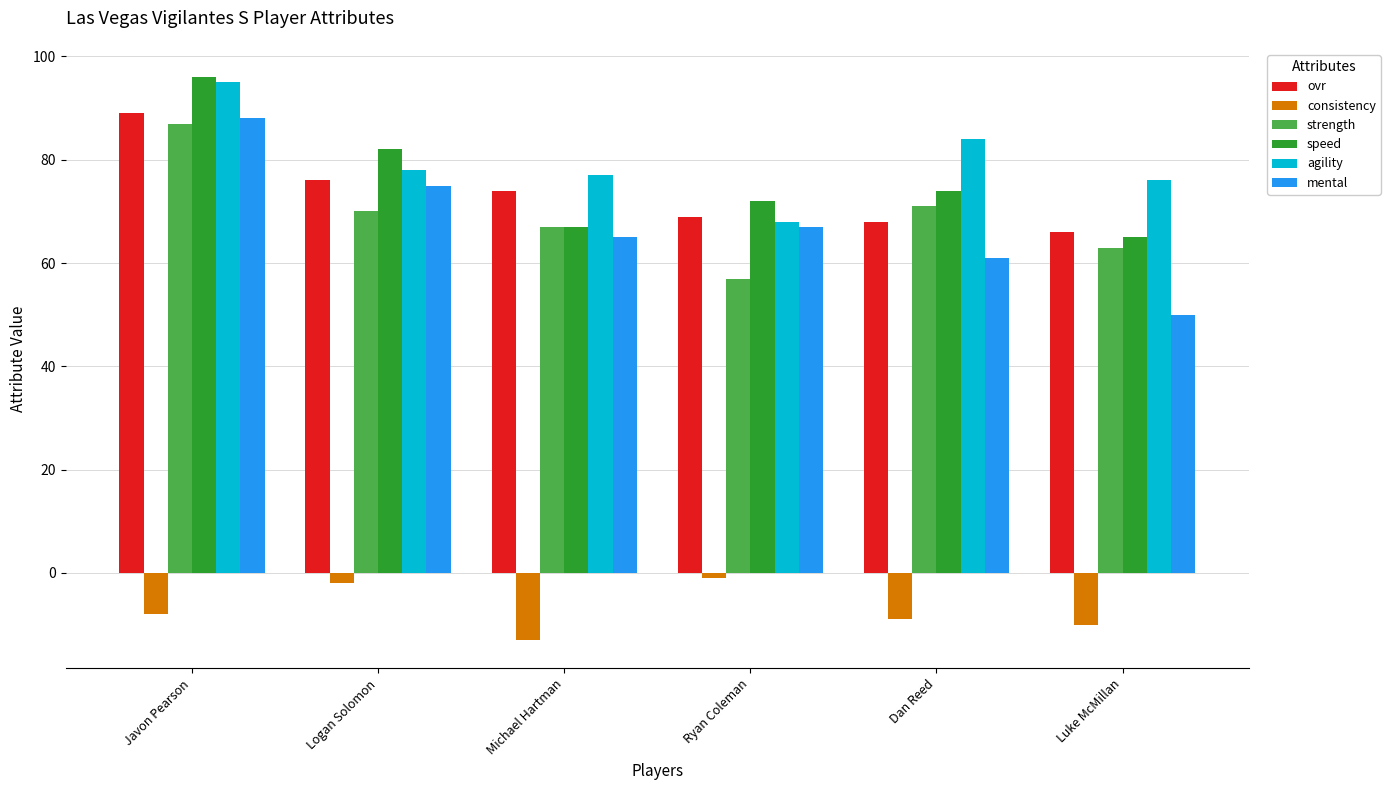

What is the label of the 4th bar from the right?

Michael Hartman